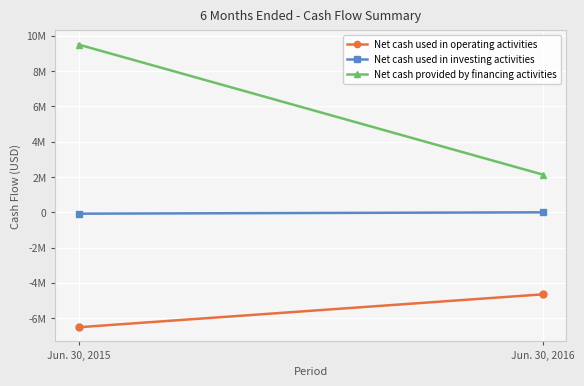

What is the average value of the Net cash used in investing activities series?

-43303